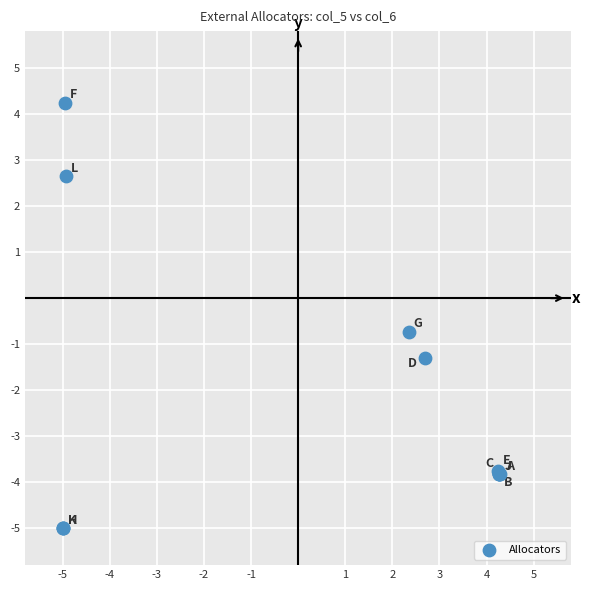

What Y value in the scatter plot is closest to 0?

-0.7